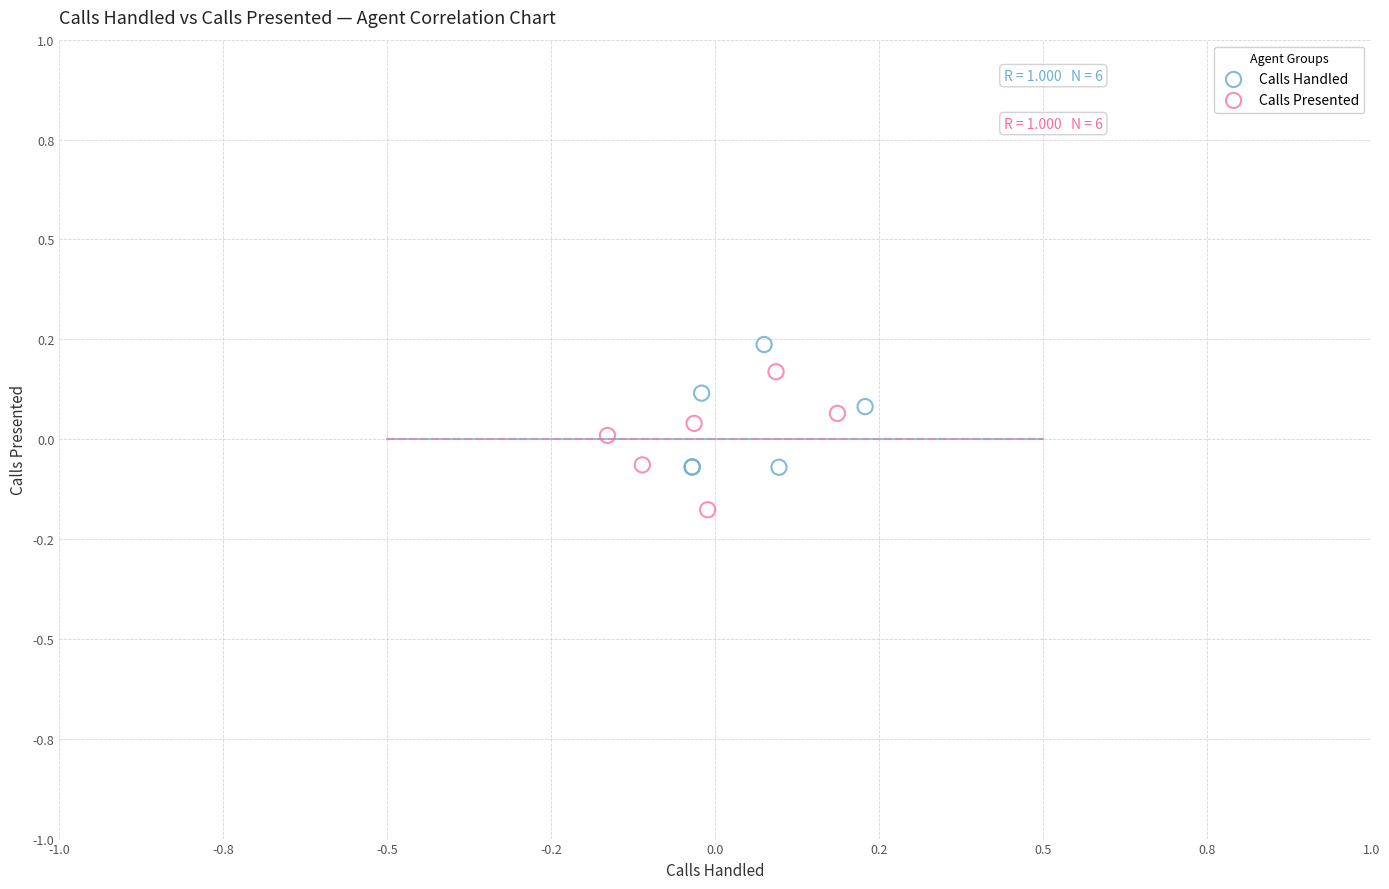

What are all the series names shown in the legend?

Calls Handled, Calls Presented